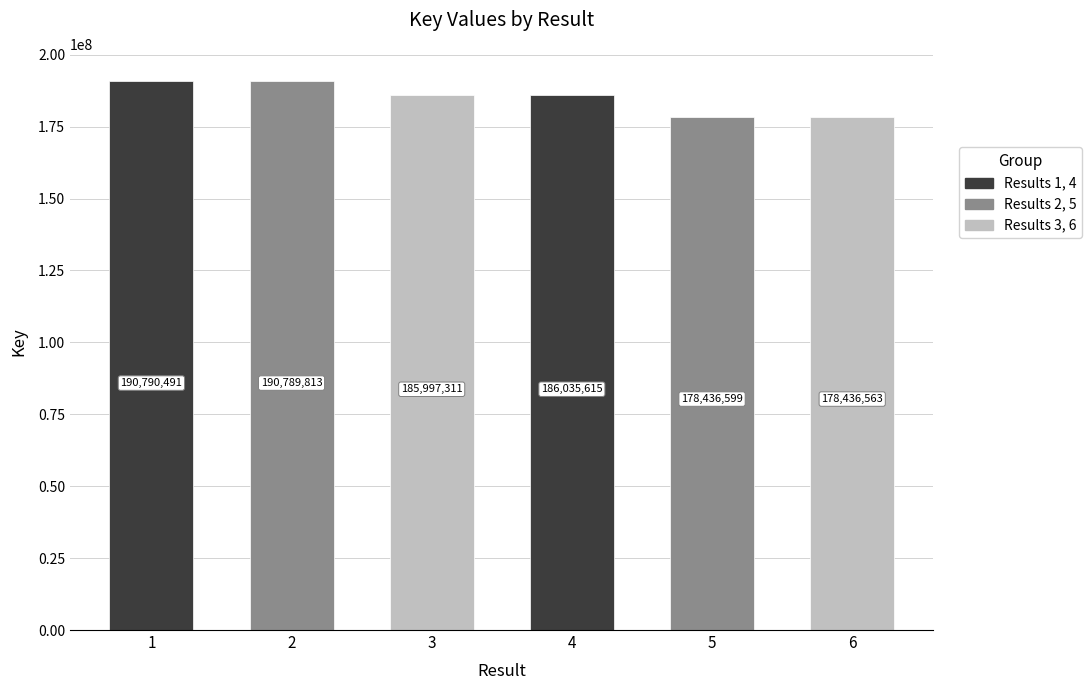

List the labels in order of value, smallest first.

6, 5, 3, 4, 2, 1